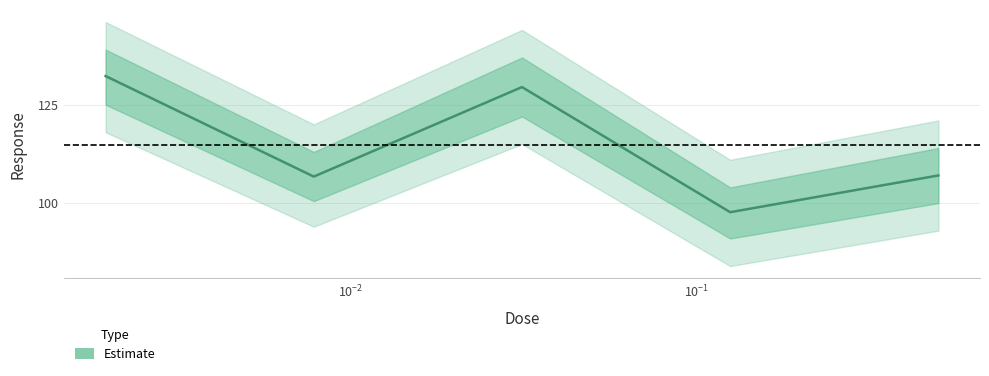

Reading right to left, extract all data points from this chart.

107.0	97.7	129.5	106.7	132.3